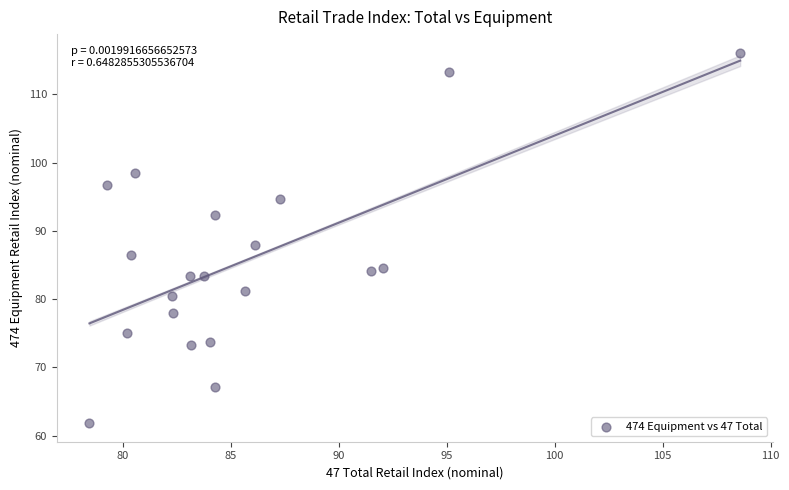

What is the range of X values (max minus min)?

30.1